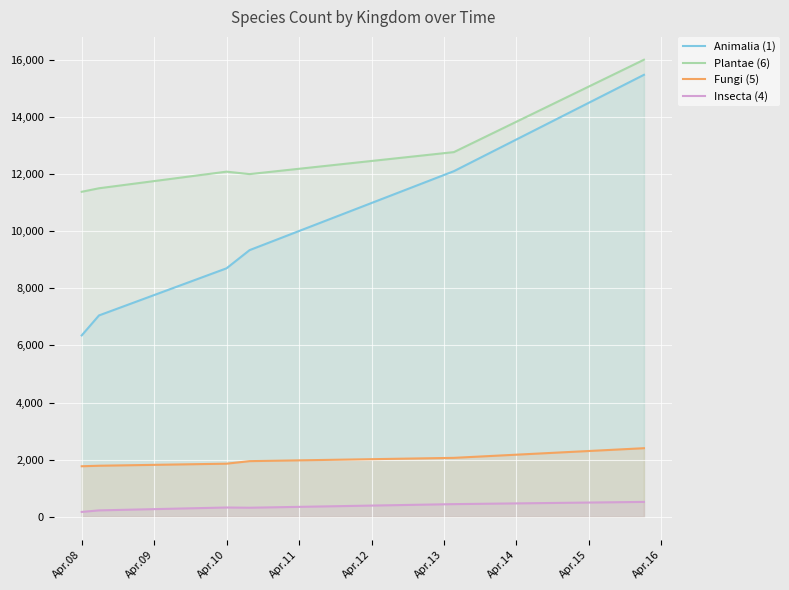

What is the maximum value for Plantae (6)?

16000